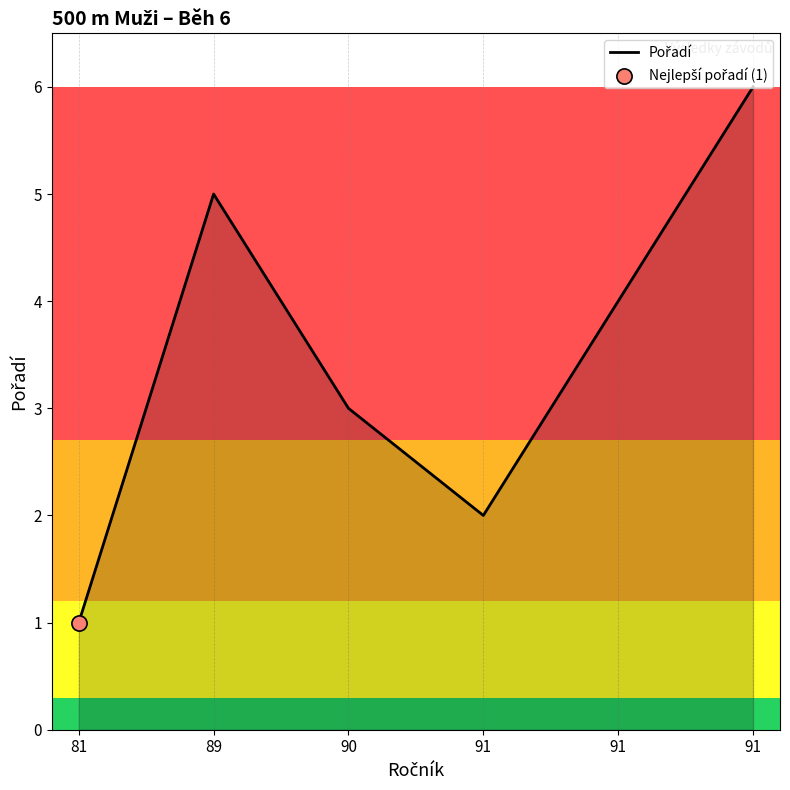

Between 90 and 81, which is larger?

90